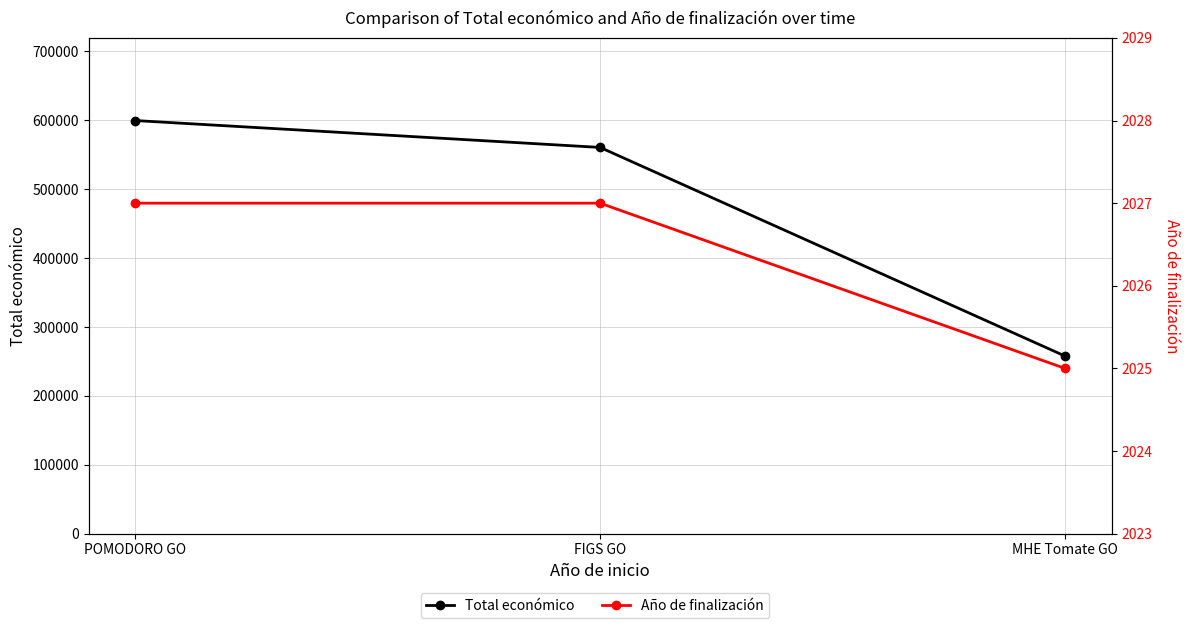

What is the value of the Total económico point at the 1st from the left?

599540